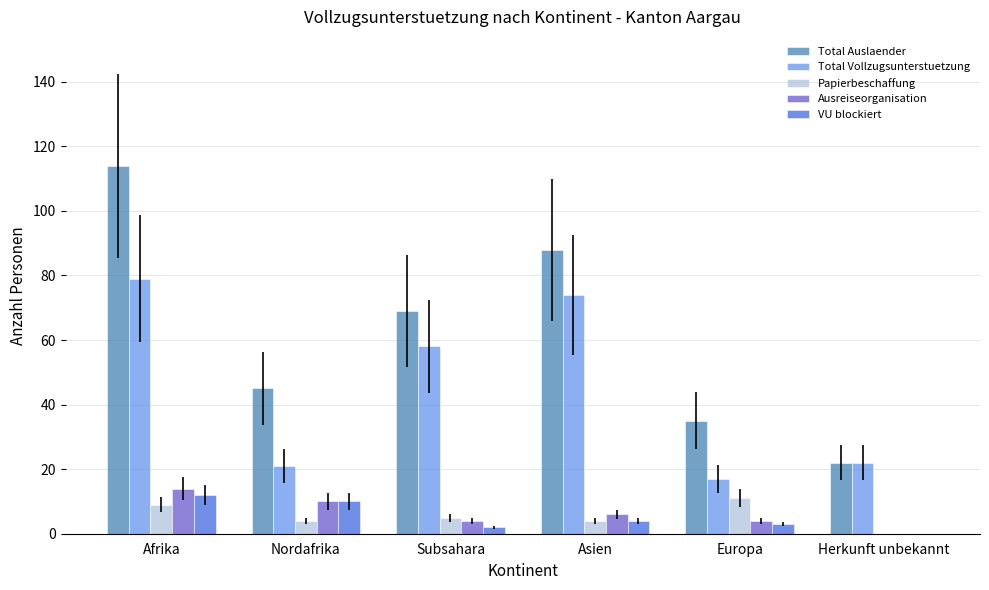

Which series has the widest spread of values?

Total Auslaender